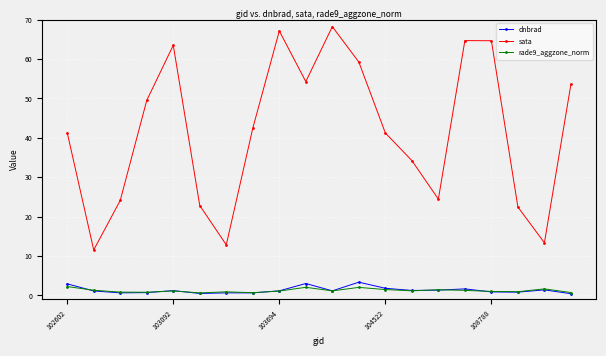

What is the highest value of the rade9_aggzone_norm series?

2.2